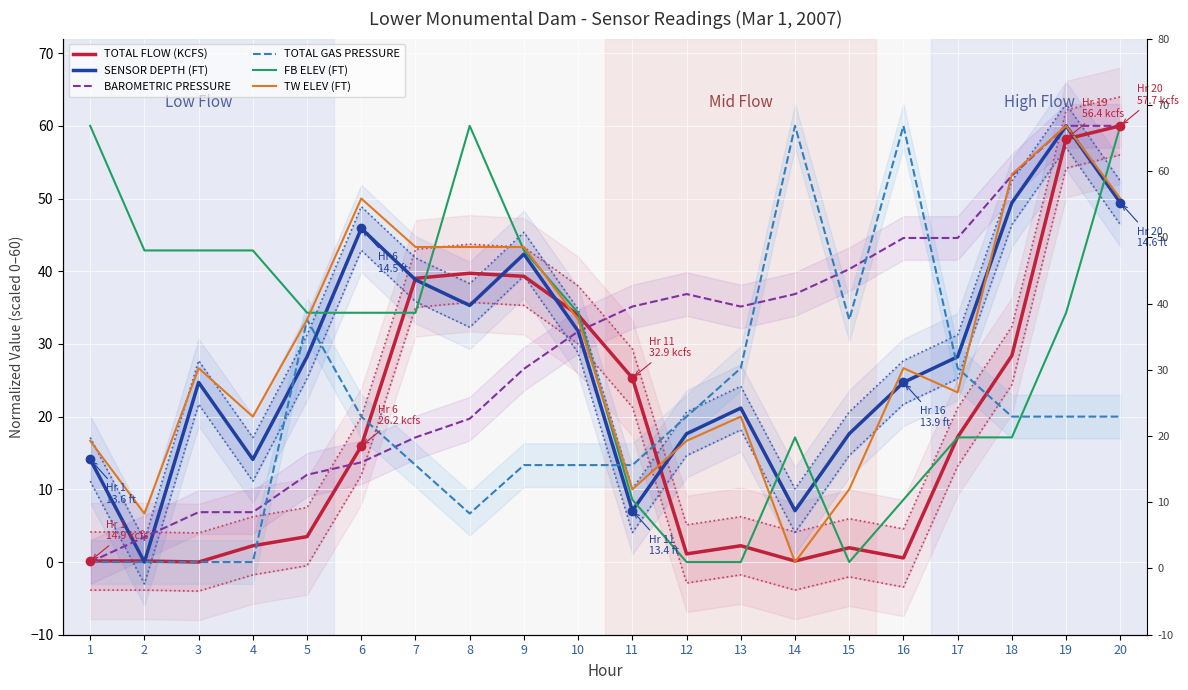

What is the value of the BAROMETRIC PRESSURE point at the 2nd from the left?

3.4